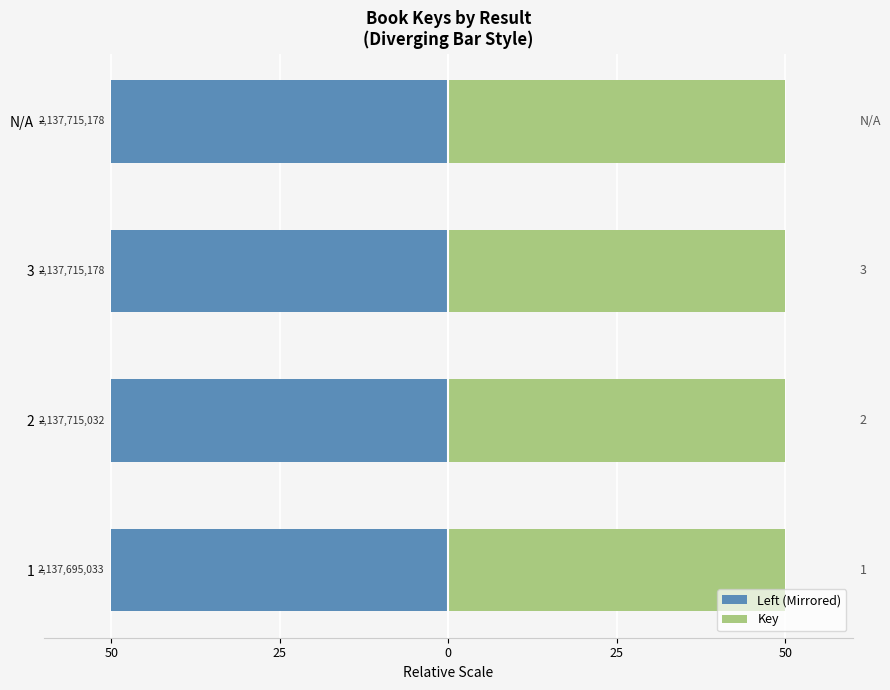

Rank the series by their maximum value, from highest to lowest.

Key, Left (Mirrored)